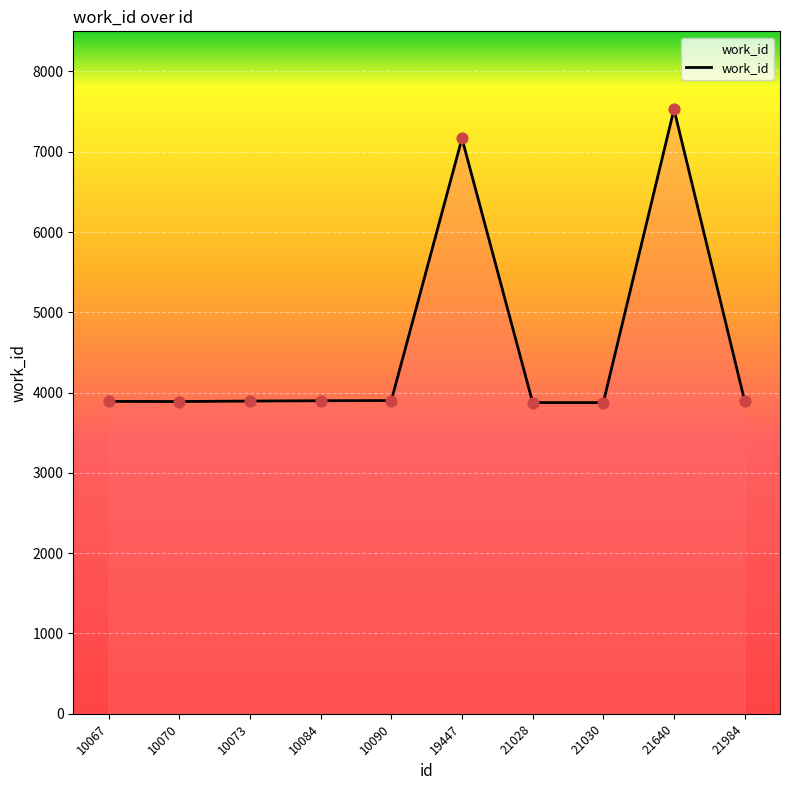

What is the change in value from 10067 to 10090?

+10